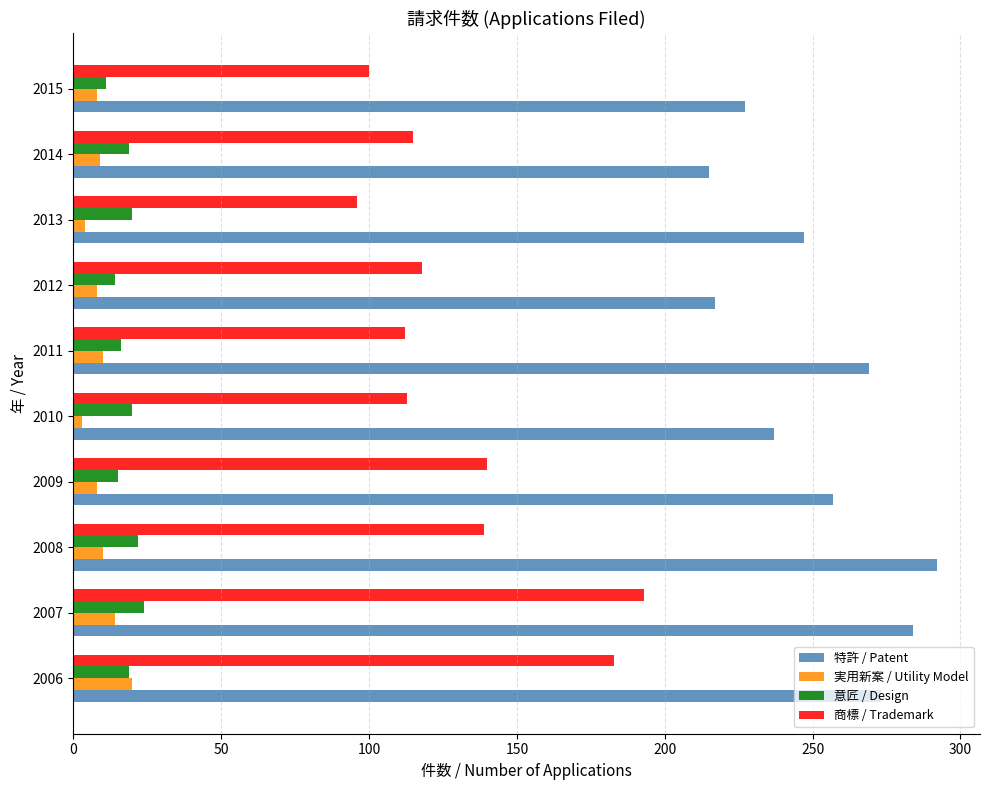

Which series has the largest range (max minus min)?

商標 / Trademark